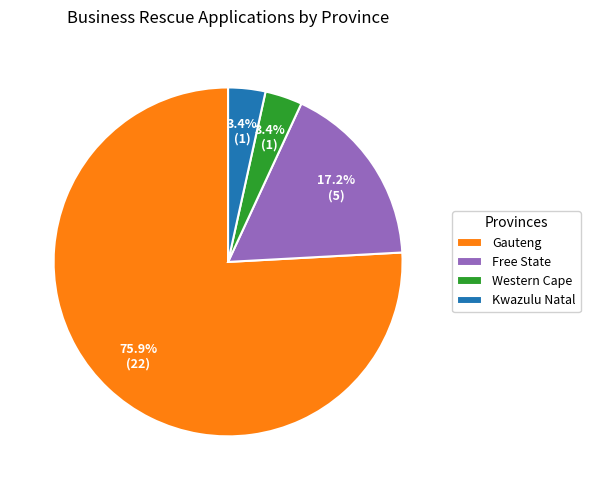

What percentage is the Kwazulu Natal slice, to the nearest percent?

3%